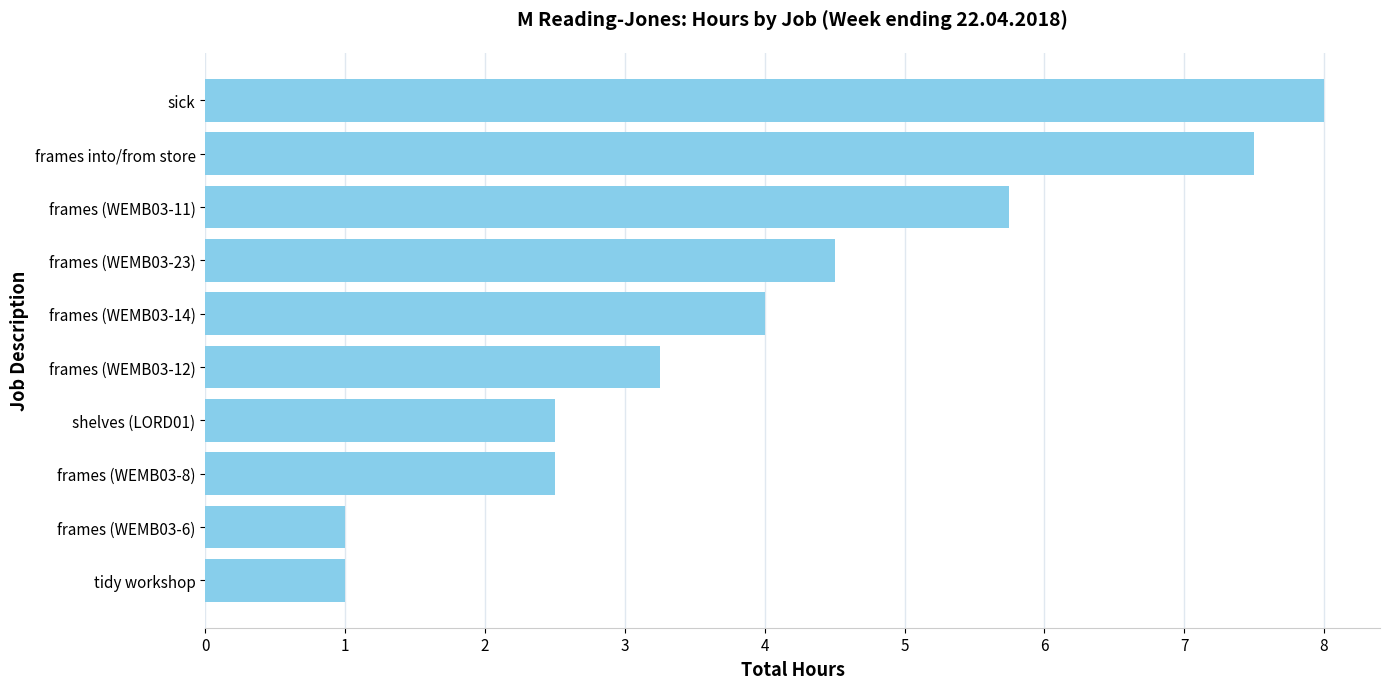

What is the minimum value shown in the chart?

1.0